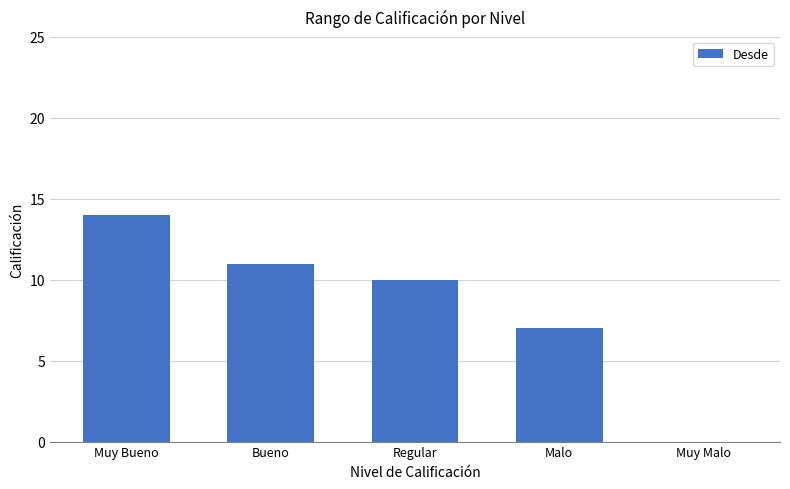

Which category has the highest value across all series?

Muy Bueno